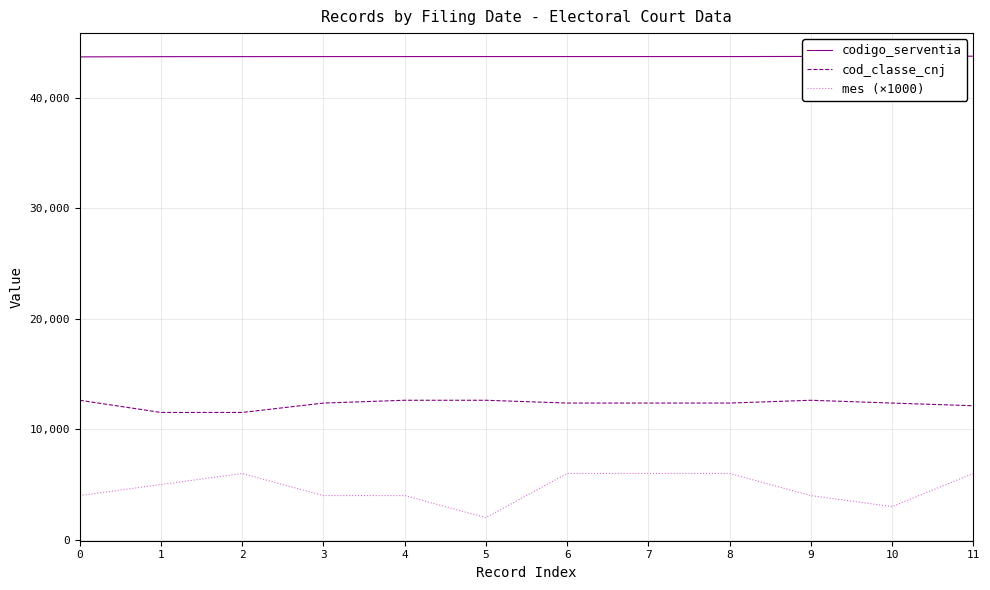

At how many categories does at least one series exceed 22223?

12